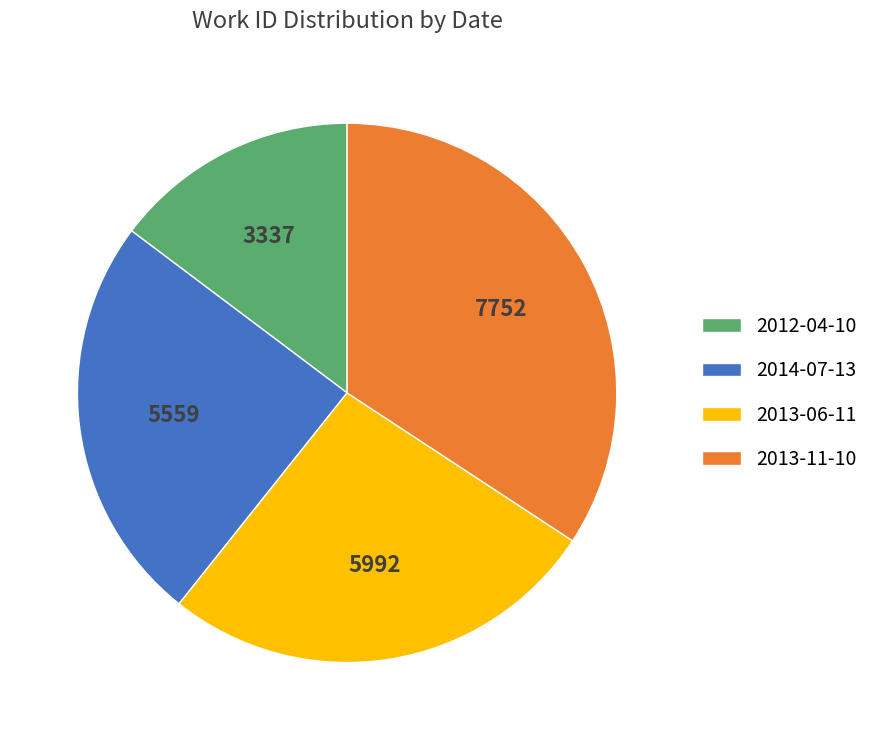

Combined, do 2014-07-13 and 2013-11-10 account for over 50%?

Yes